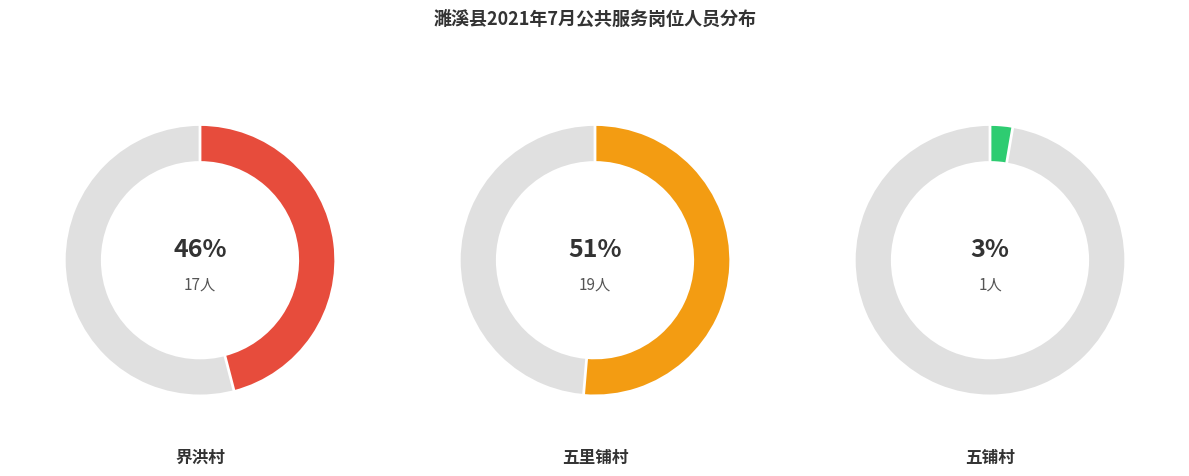

To the nearest percent, what percentage of the pie is 五铺村?

3%